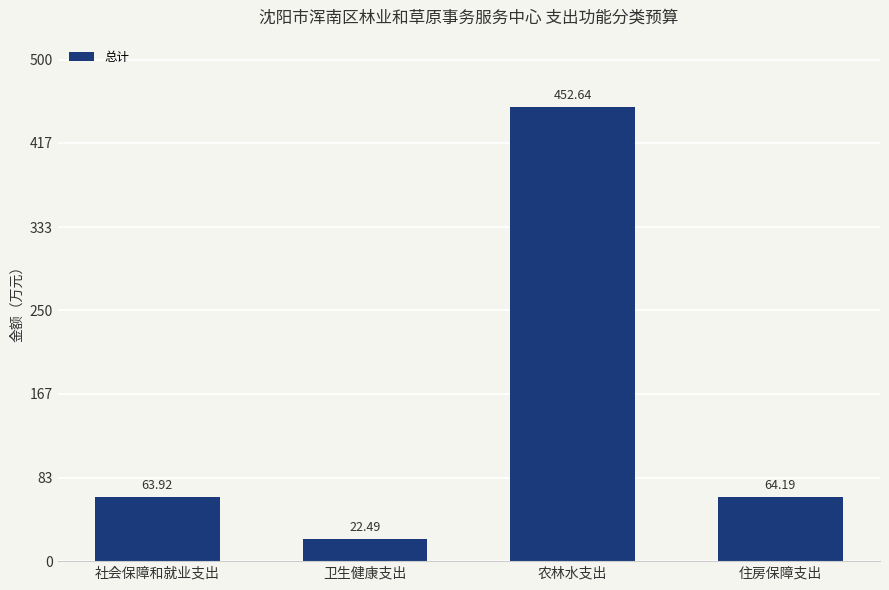

What is the value of the 1st bar from the left?

63.9